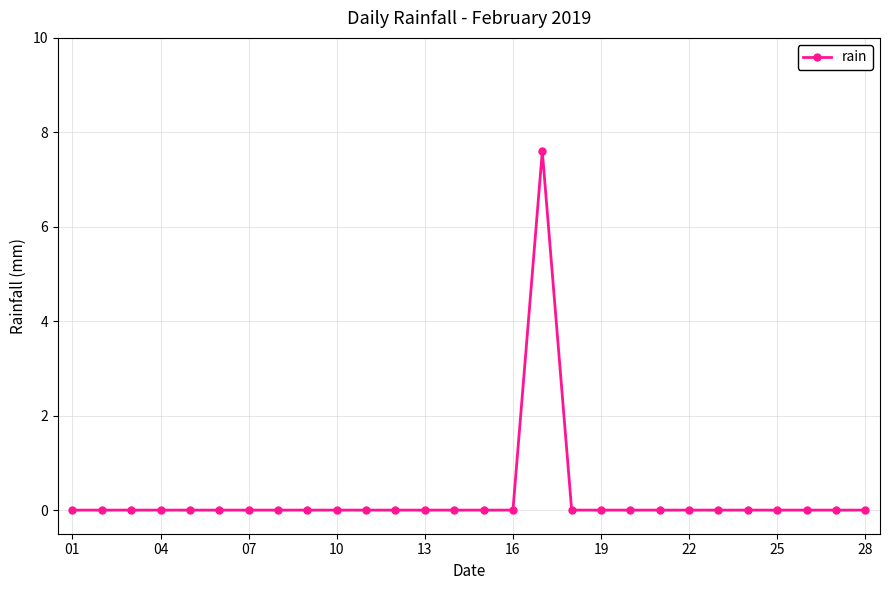

What is the sum of all values?

7.6